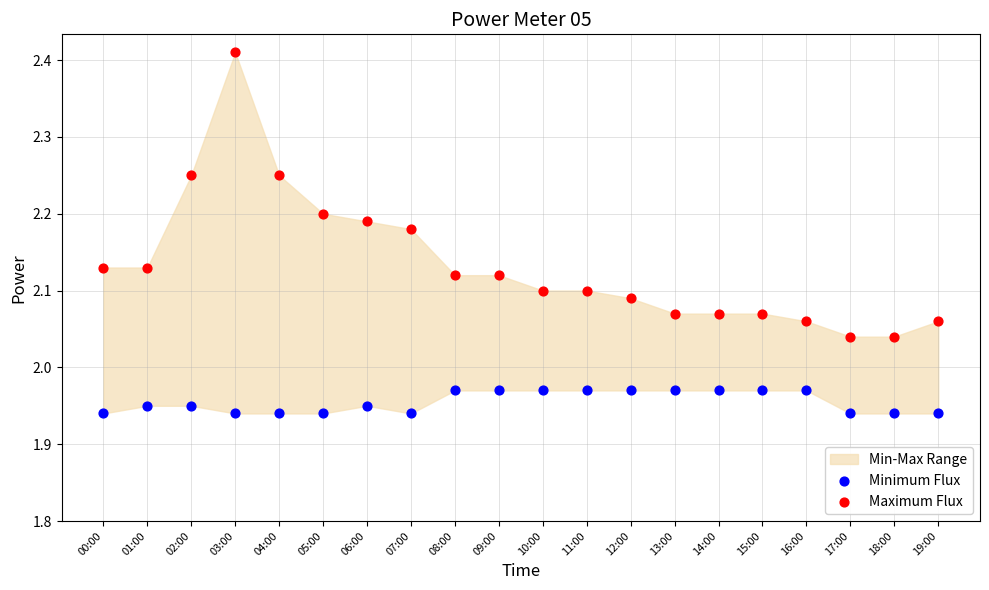

What is the X range (max minus min) for the scatter plot?

1.0